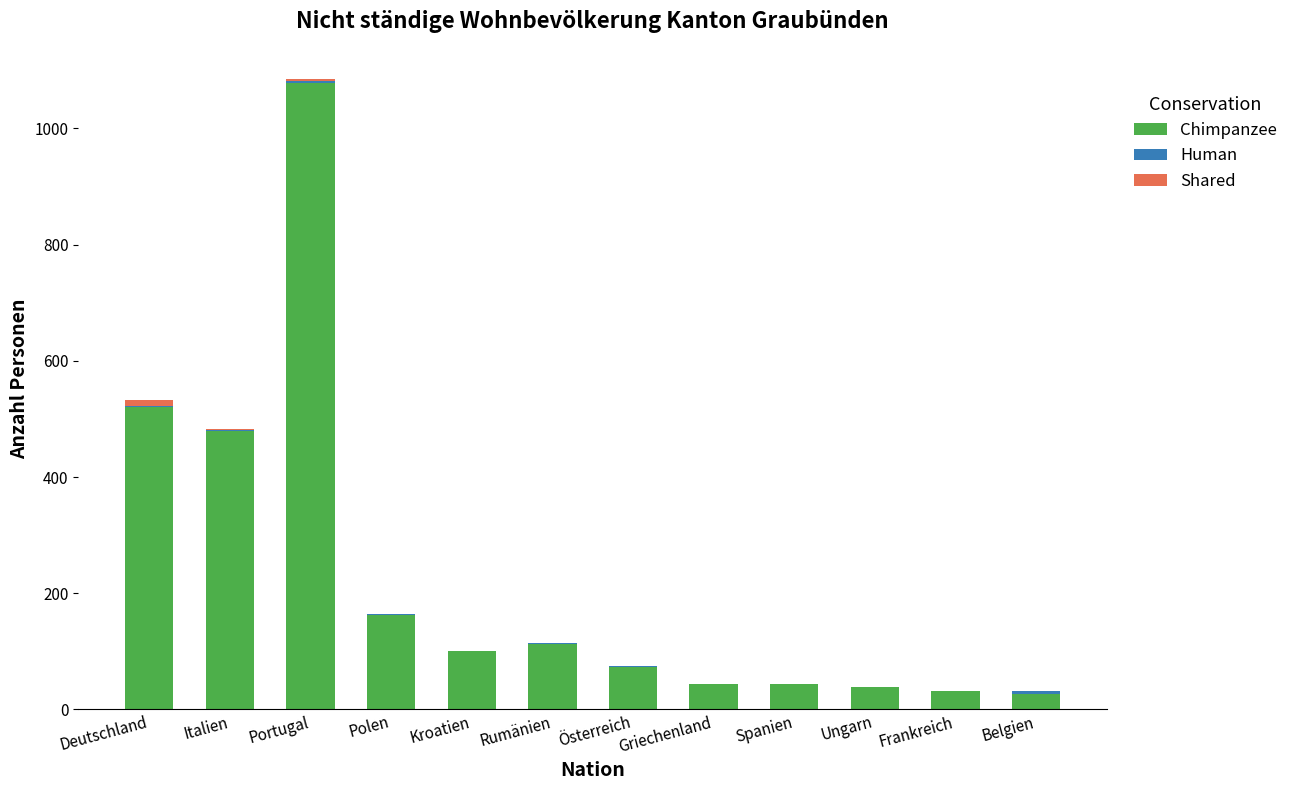

Where is Chimpanzee nearest to the value 552?

Deutschland